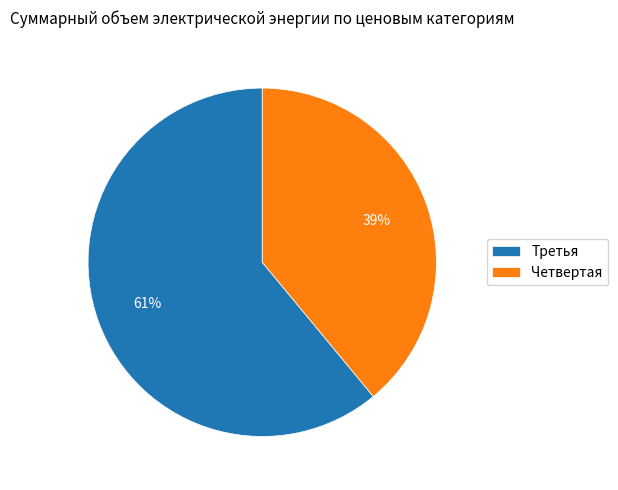

How many slices are in this pie chart?

2